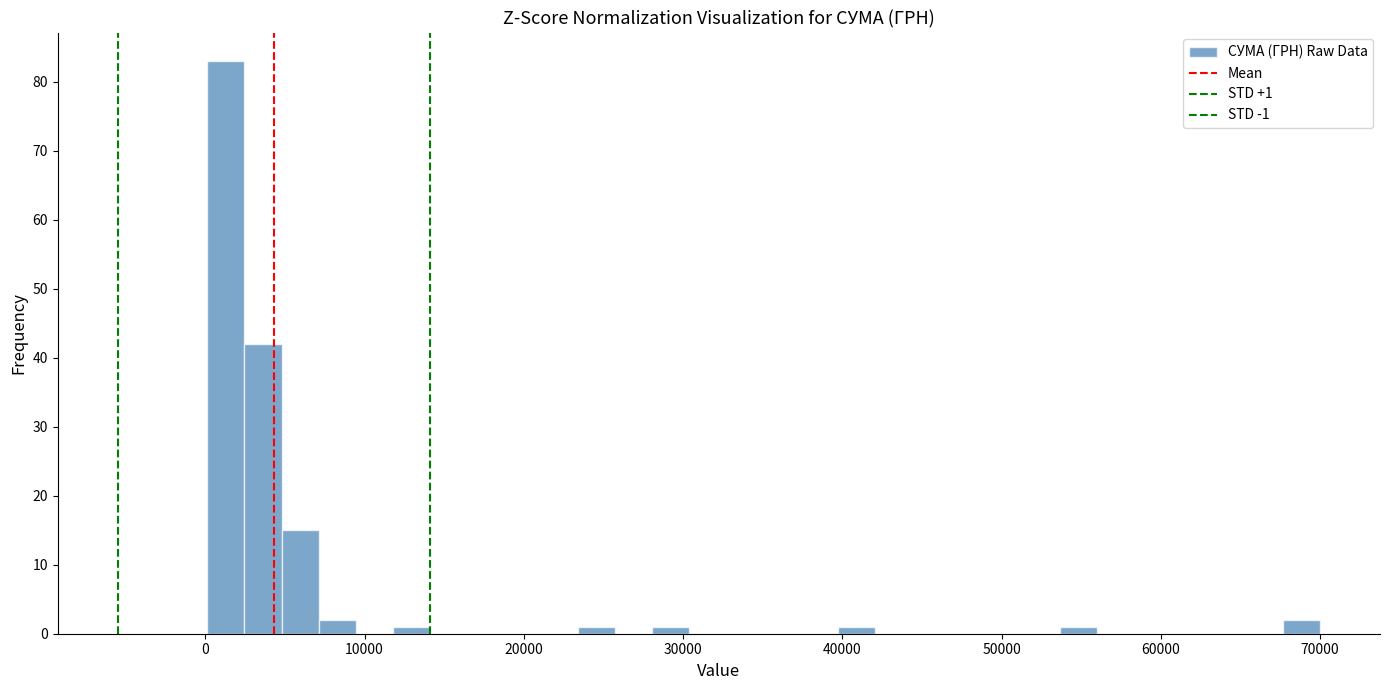

Read against the x-axis, roughly where is the centre of the tallest bar?

1000